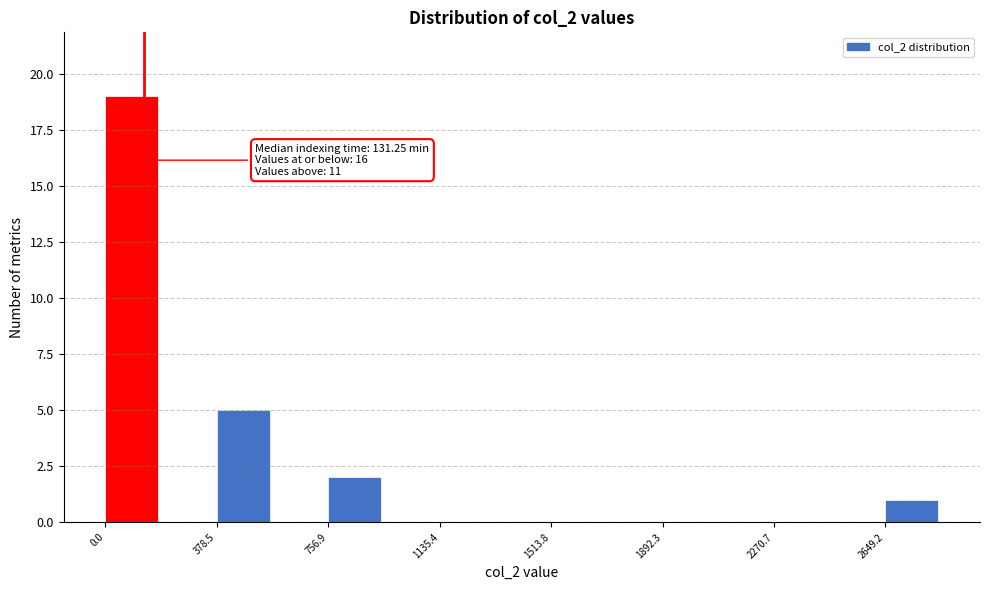

Read against the x-axis, roughly where is the centre of the tallest bar?

100